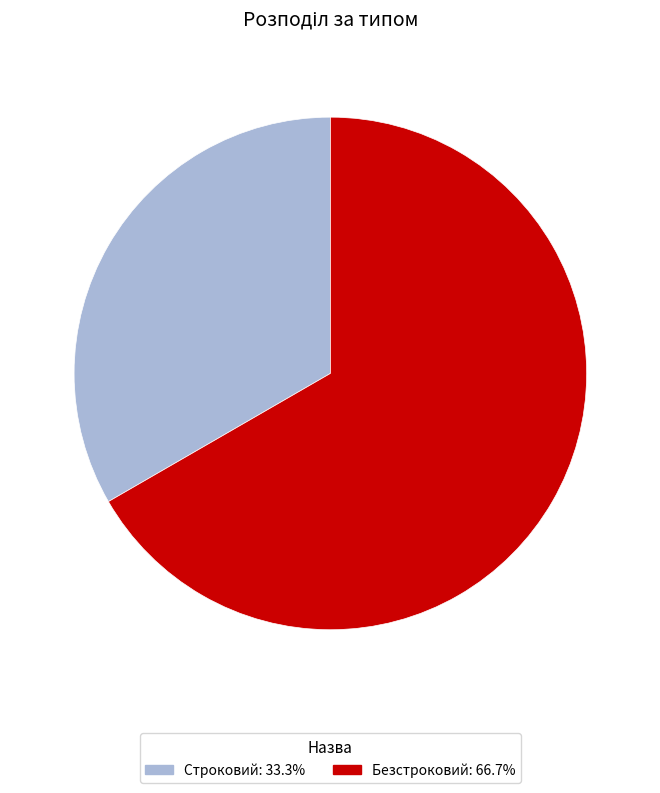

What is the majority slice?

Безстроковий